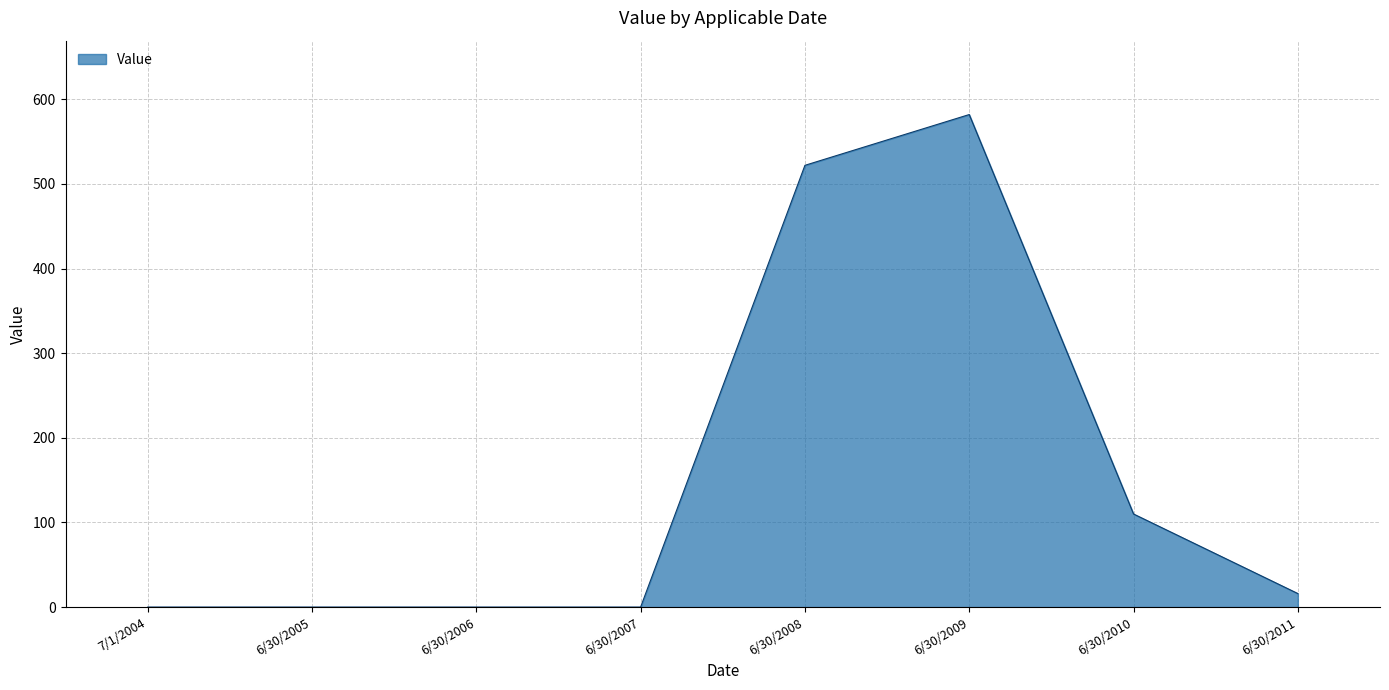

What is the change in value from 7/1/2004 to 6/30/2009?

+582